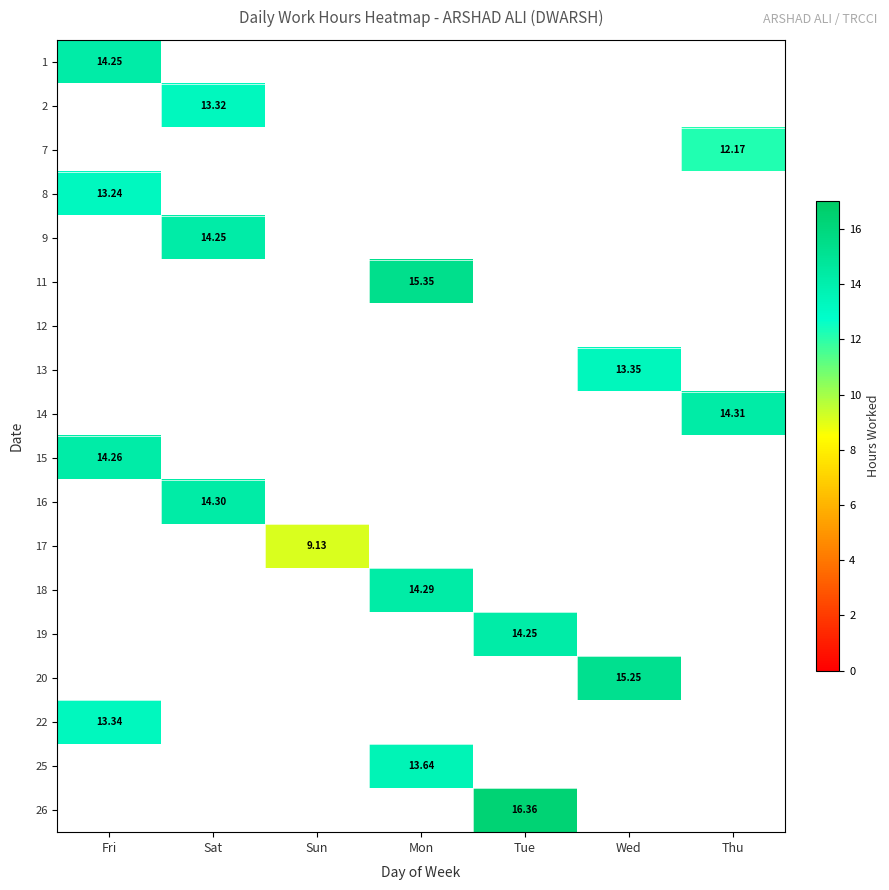

Which category has the lowest value across all series?

Sun